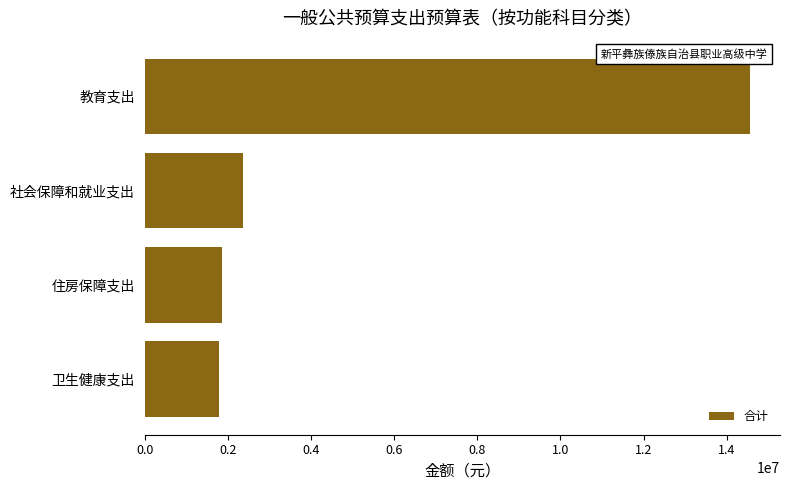

Between 卫生健康支出 and 教育支出, which is larger?

教育支出